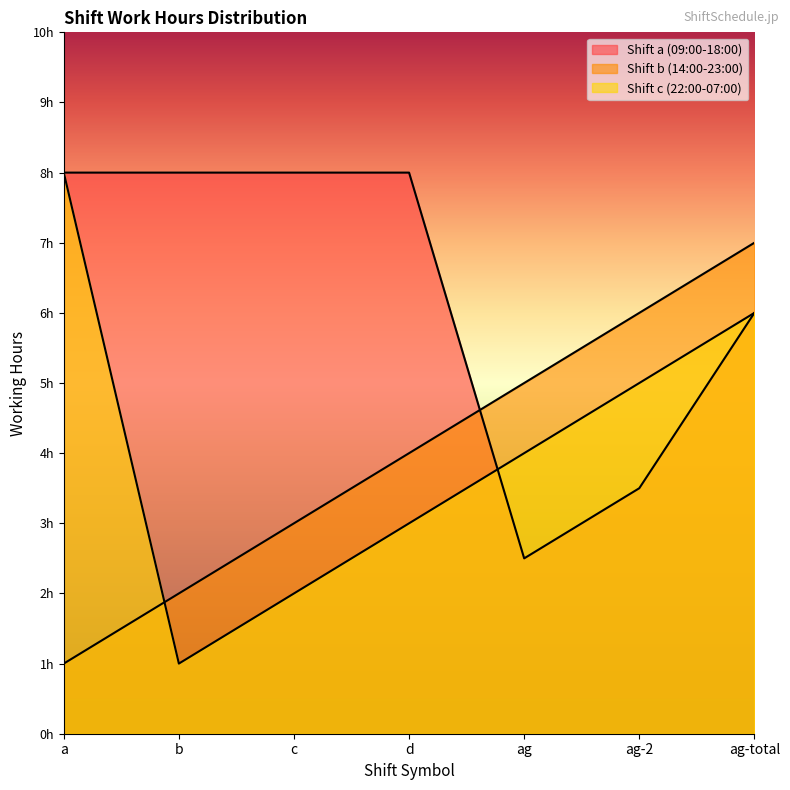

What is the difference between the maximum and minimum values in the Shift a (09:00-18:00) series?

5.5